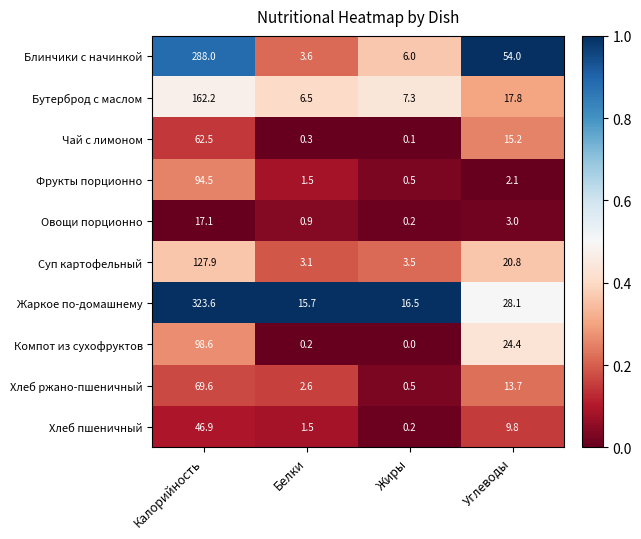

Which label corresponds to the largest value in the chart?

Калорийность